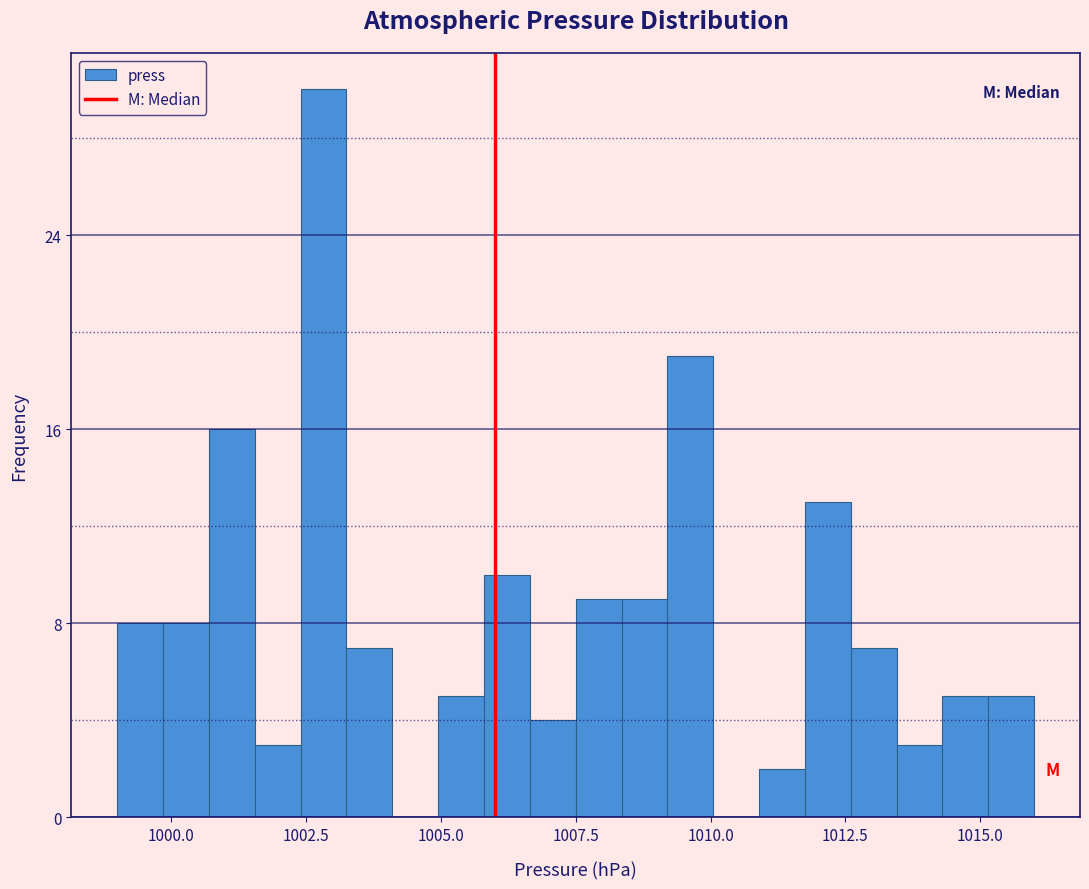

Read against the x-axis, roughly where is the centre of the tallest bar?

1003.0